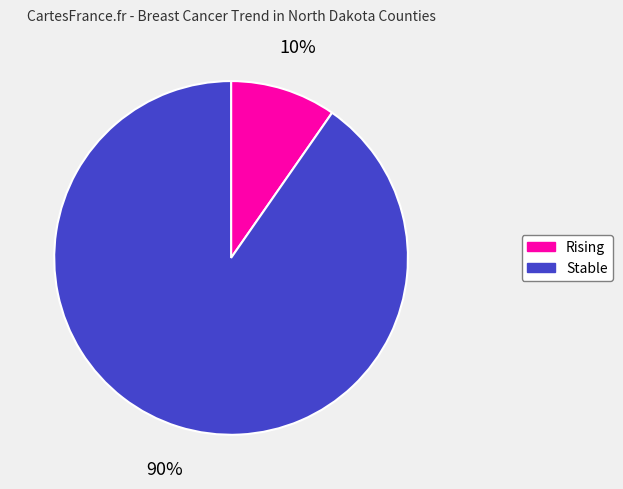

Does any single category account for the majority?

Yes